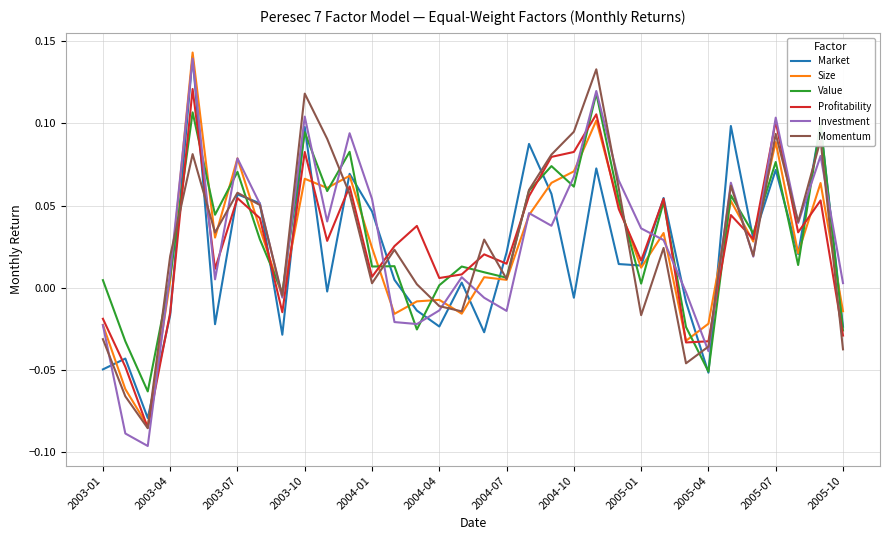

How many values in the Value series are below 0?

7